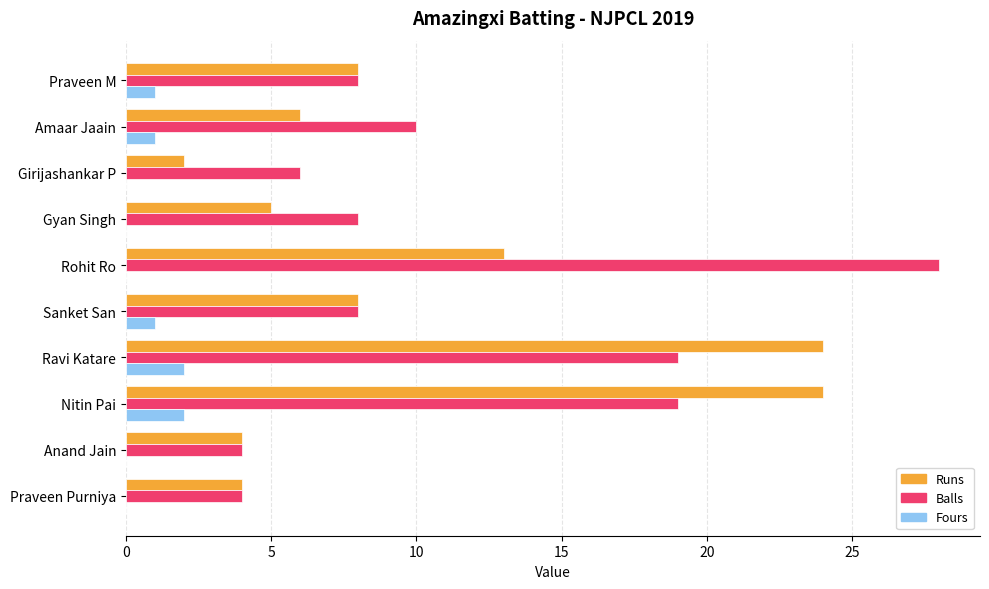

How many distinct data groups are displayed?

3